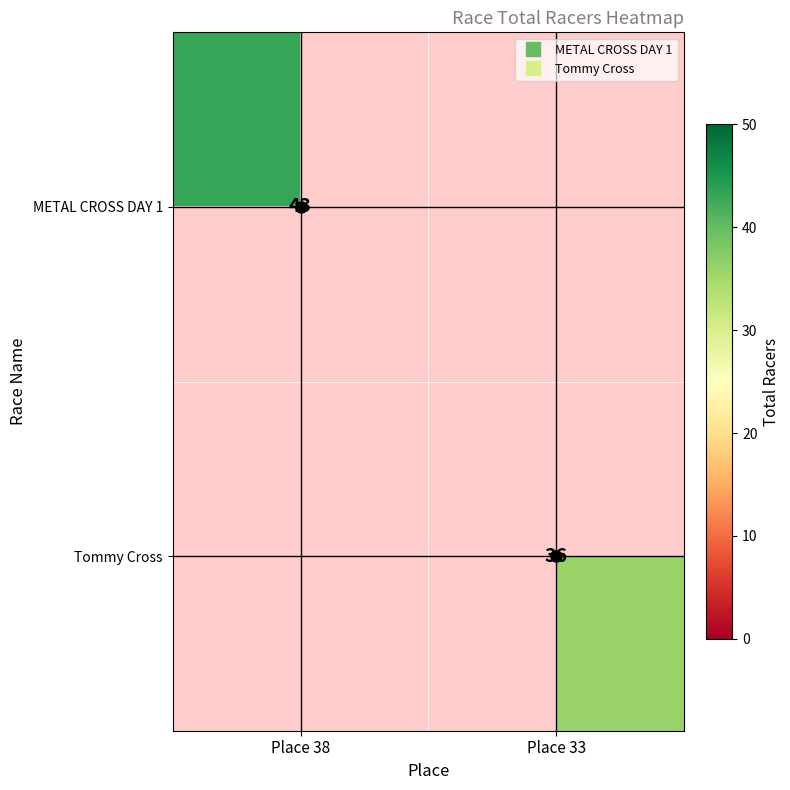

How many categories are shown in the chart?

2